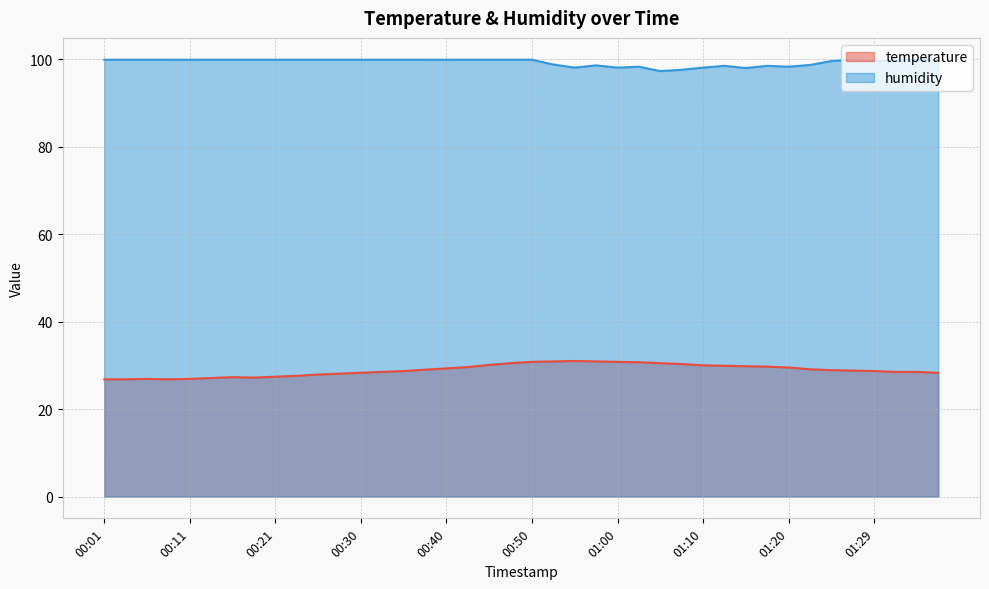

Rank the categories by temperature value from highest to lowest.

00:55, 00:53, 00:57, 00:50, 01:00, 01:02, 00:48, 01:05, 01:07, 00:45, 01:10, 01:12, 01:15, 01:17, 00:43, 01:20, 00:40, 01:22, 00:38, 01:24, 01:27, 00:35, 01:29, 00:33, 01:32, 01:34, 00:30, 01:37, 00:28, 00:25, 00:23, 00:21, 00:16, 00:18, 00:13, 00:06, 00:11, 00:01, 00:03, 00:08